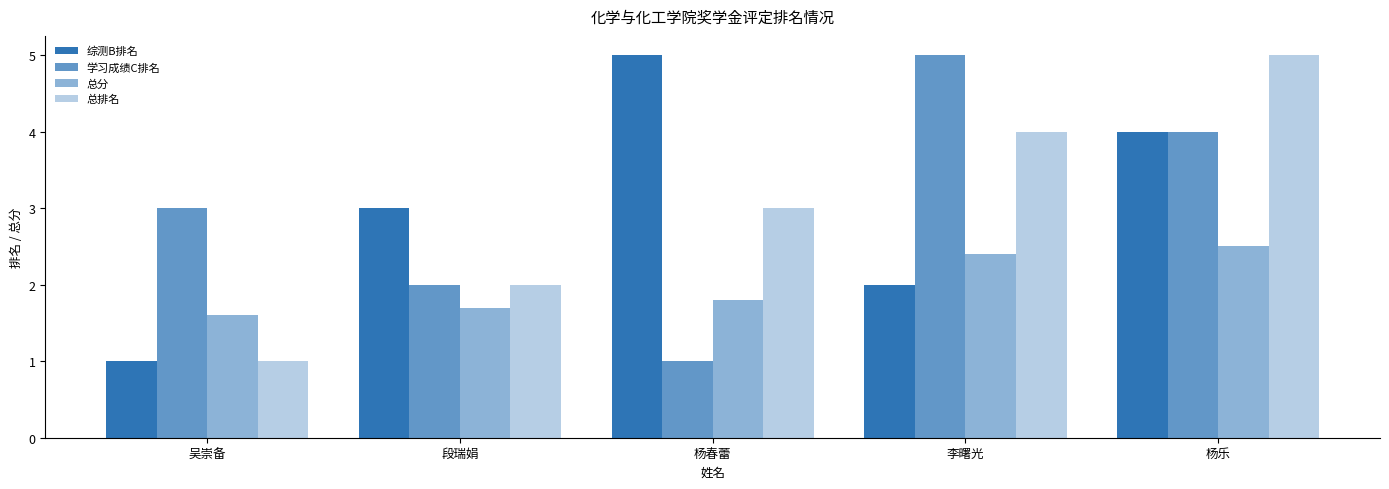

Which category has the lowest value in the 总排名 series?

吴崇备